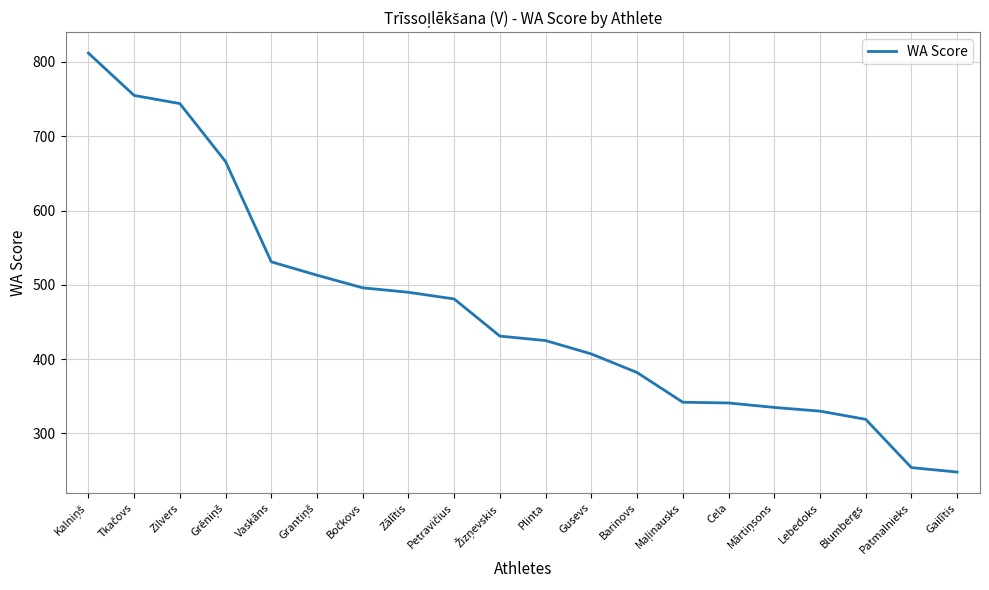

The chart shows a value of 821 at Vaskāns. True or false?

False